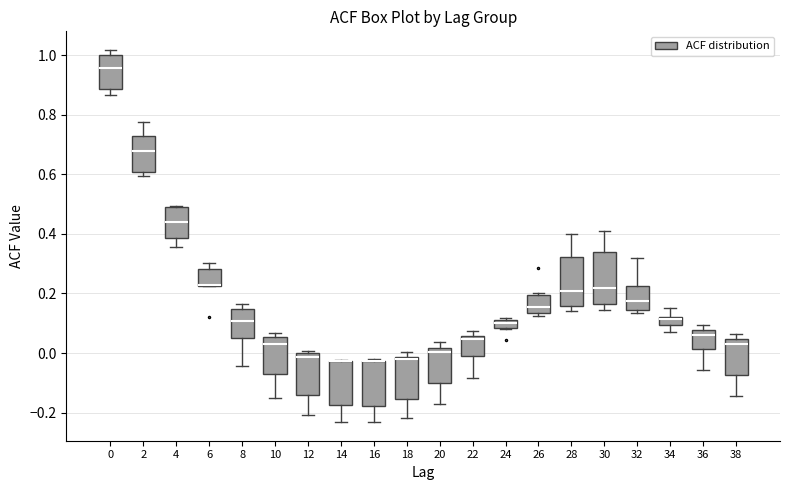

Where does the median line of the box at x = 32 sit on the y-axis? The values are not printed on the chart, so give them approximately, as read against the axis.

0.18